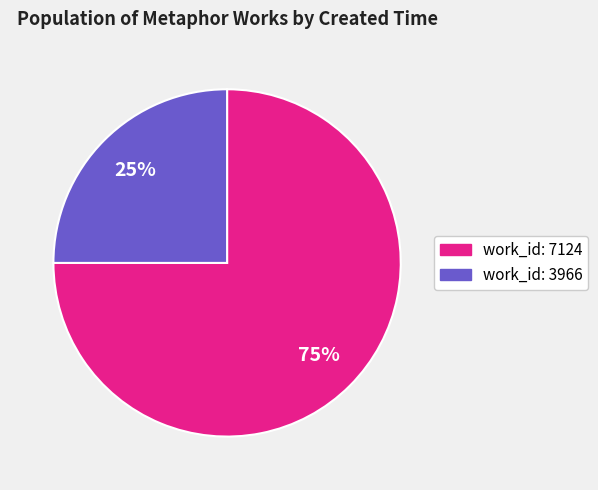

How many slices are in this pie chart?

2